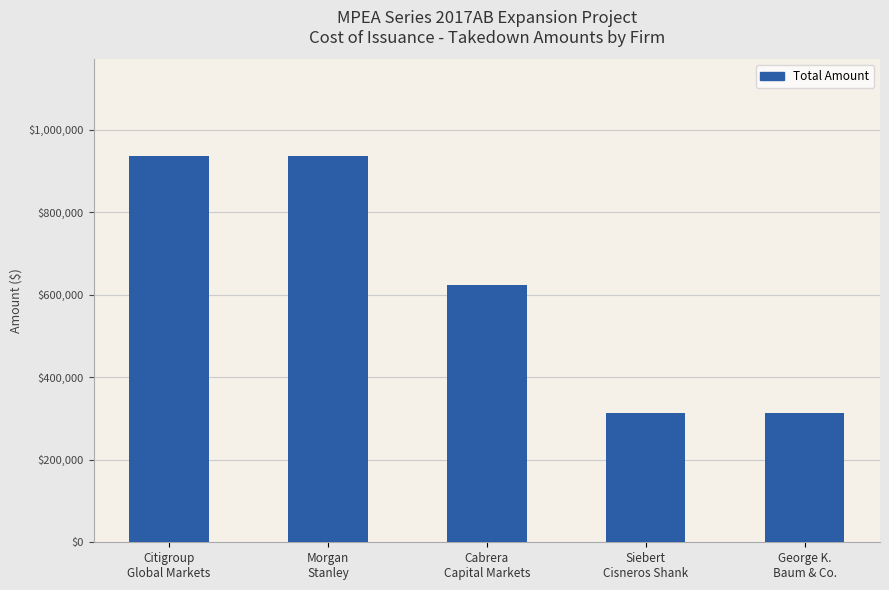

What is the maximum value shown in the chart?

936368.6